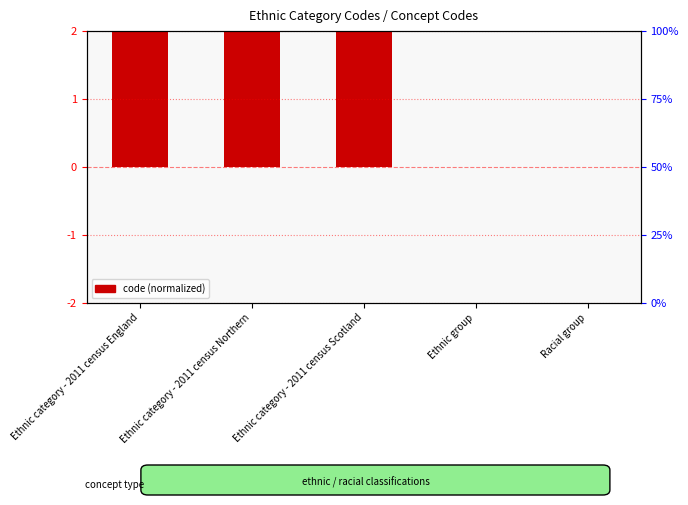

How many data points are less than 1?

2